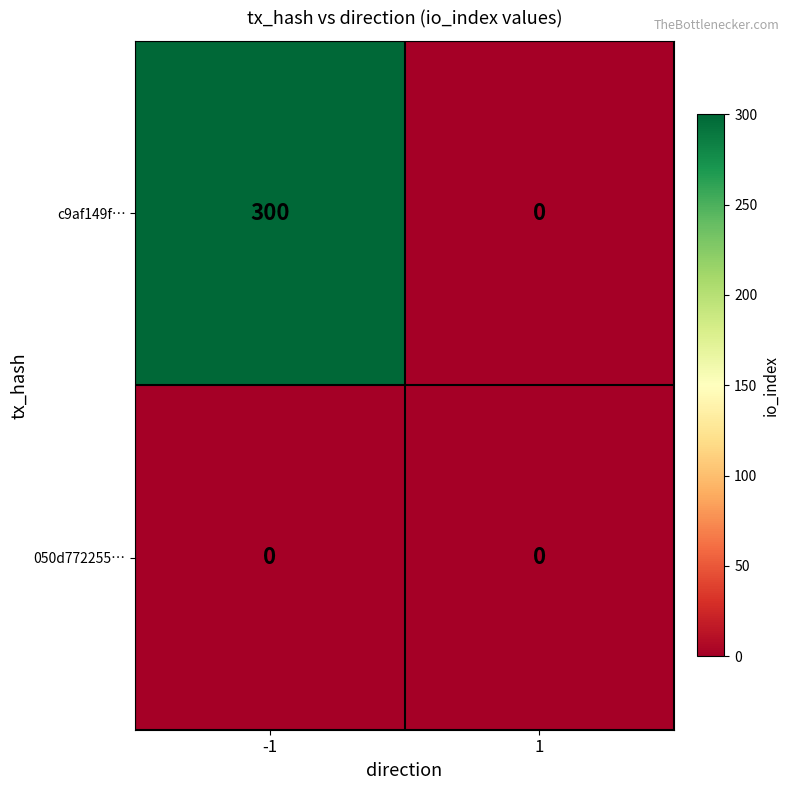

How many categories are shown in the chart?

2